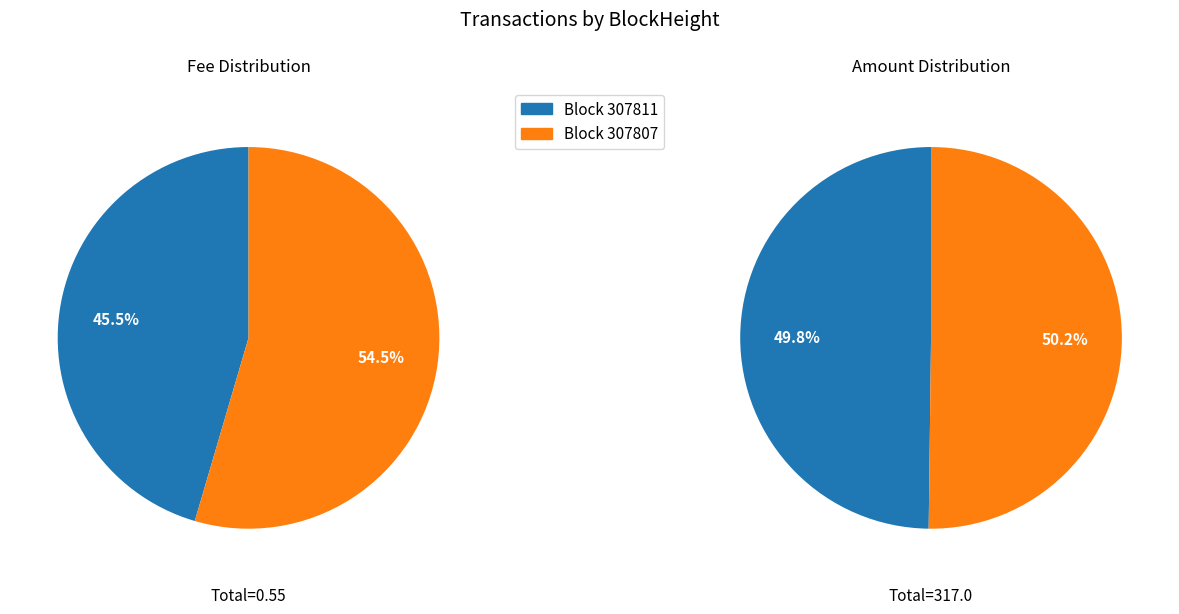

Which category has the biggest portion of the pie?

307807